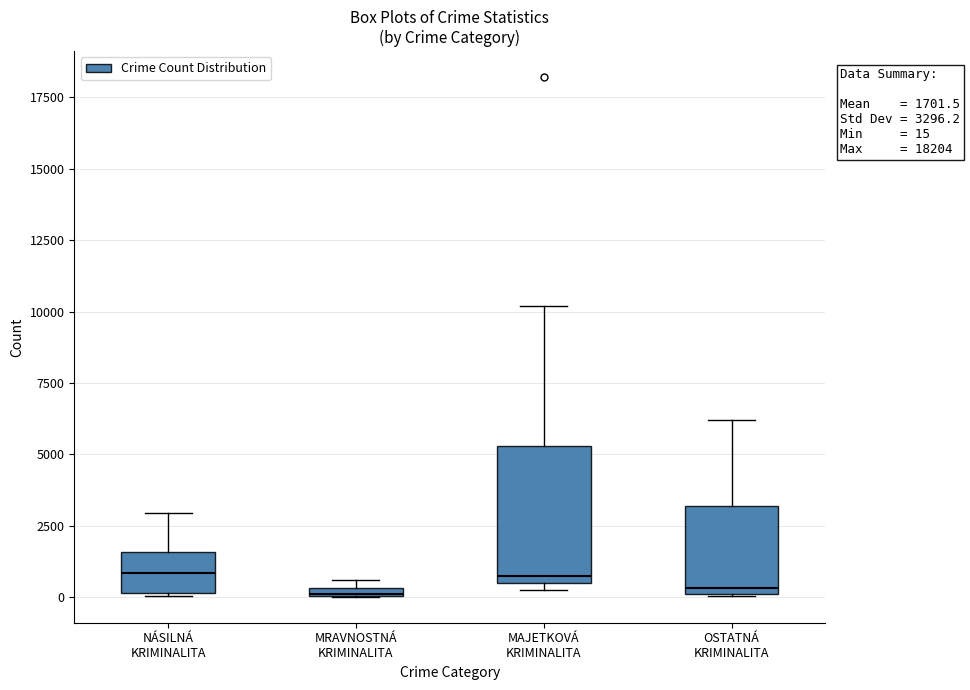

Comparing the boxes themselves (not the whiskers), which one is the tallest?

MAJETKOVÁ KRIMINALITA